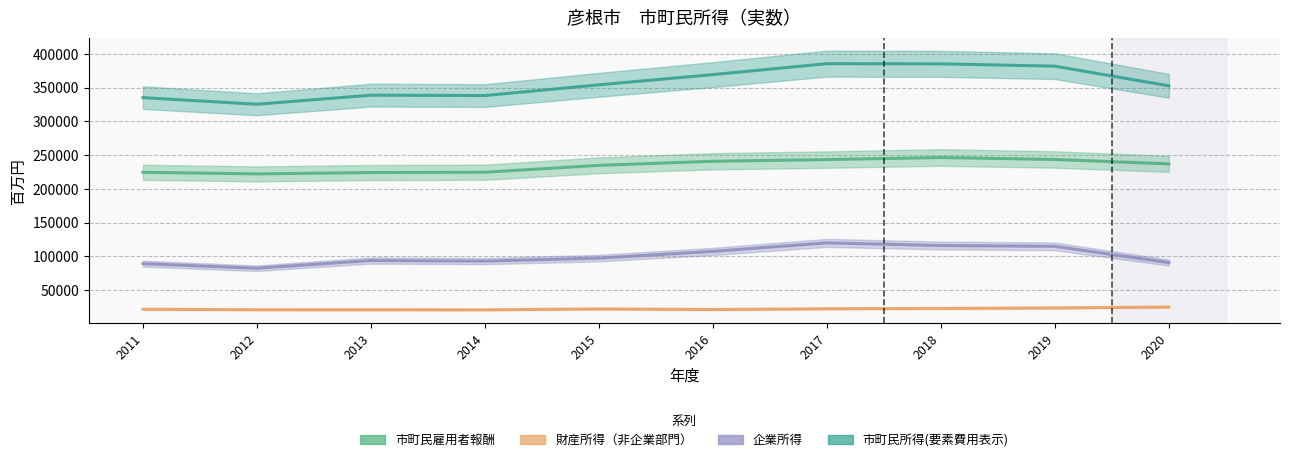

At which label does 市町民所得(要素費用表示) first exceed 354213?

2016